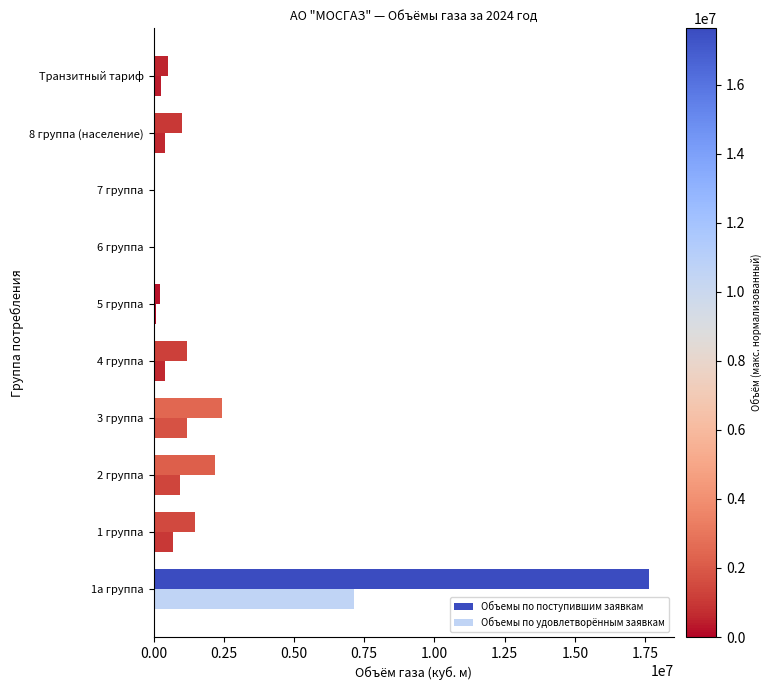

How many series are shown in this chart?

2